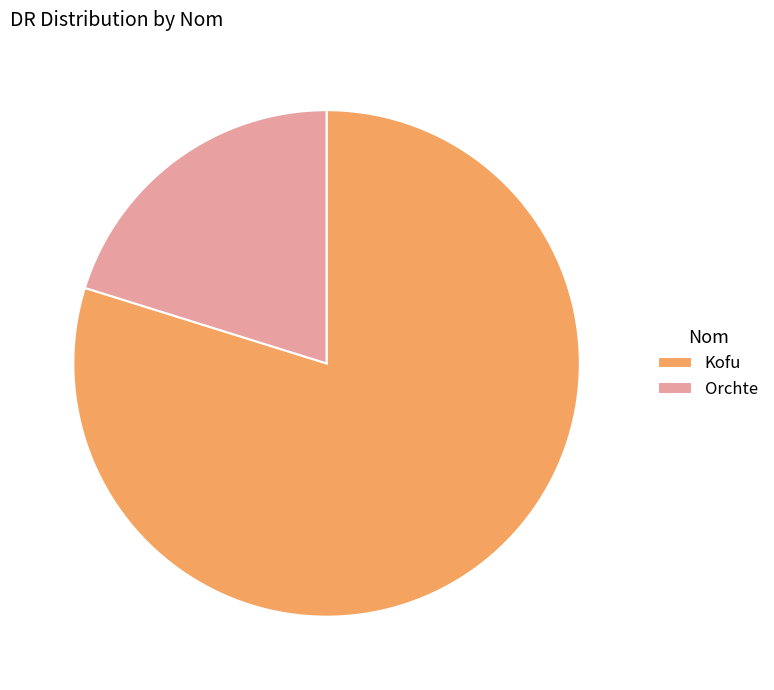

Do Orchte and Kofu together represent more than half of the pie?

Yes